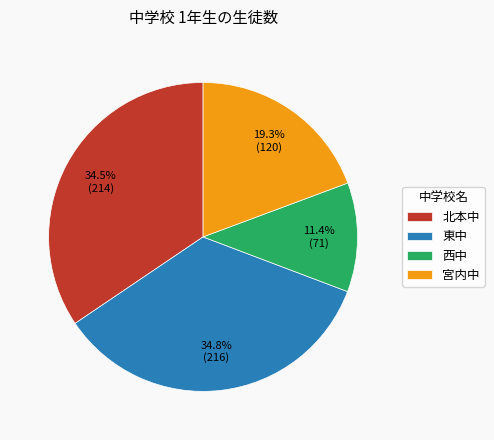

Does 北本中 account for over 50% of the chart?

No